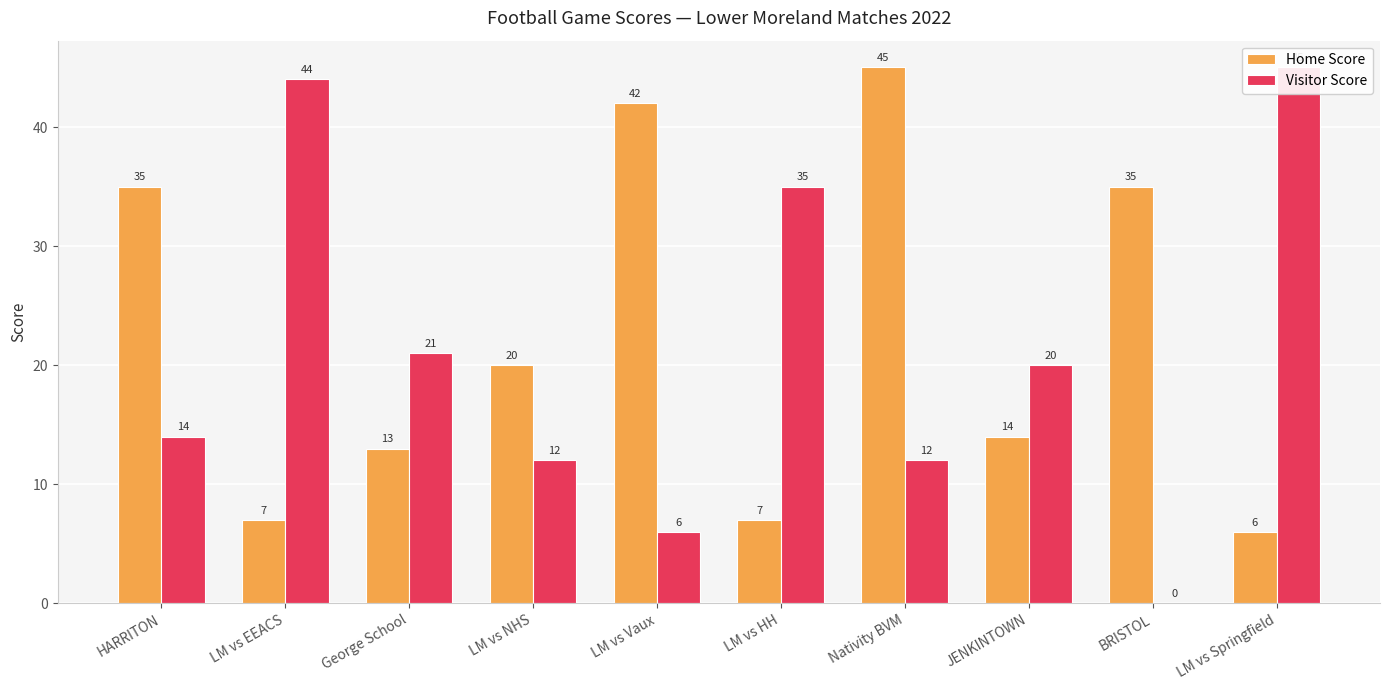

Rank the categories by Home Score value from lowest to highest.

LM vs Springfield, LM vs EEACS, LM vs HH, George School, JENKINTOWN, LM vs NHS, HARRITON, BRISTOL, LM vs Vaux, Nativity BVM